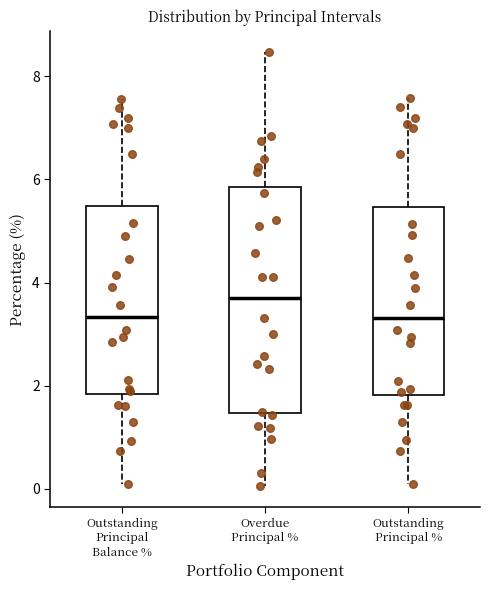

Reading left to right, transcribe this box plot: for each box, give where its median line is, the range the box spans, and where its two whiskers end, as read against the y-axis. The values are not printed on the chart, so give them approximately, as read against the axis.

Outstanding Principal Balance %: median 3.4, box 1.8 to 5.4, whiskers 0.0 to 7.6
Overdue Principal %: median 3.8, box 1.4 to 5.8, whiskers 0.0 to 8.4
Outstanding Principal %: median 3.4, box 1.8 to 5.4, whiskers 0.0 to 7.6